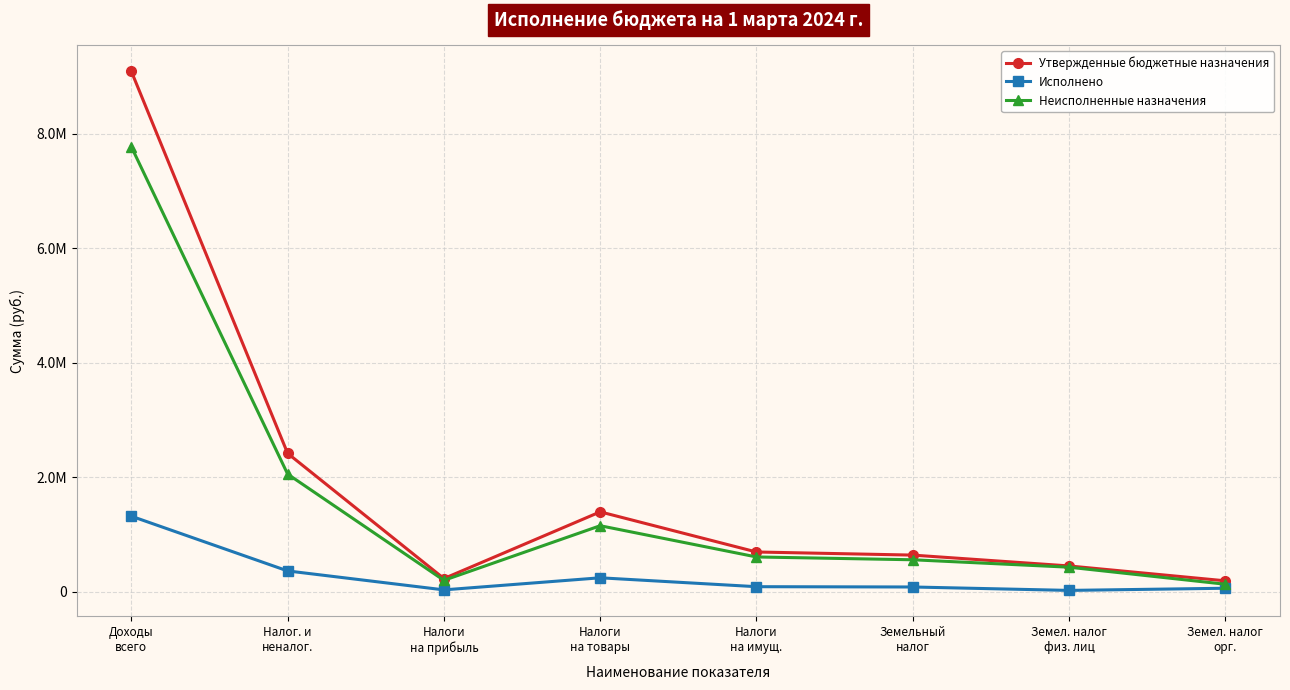

Where is the first local minimum for Утвержденные бюджетные назначения?

Налоги
на прибыль